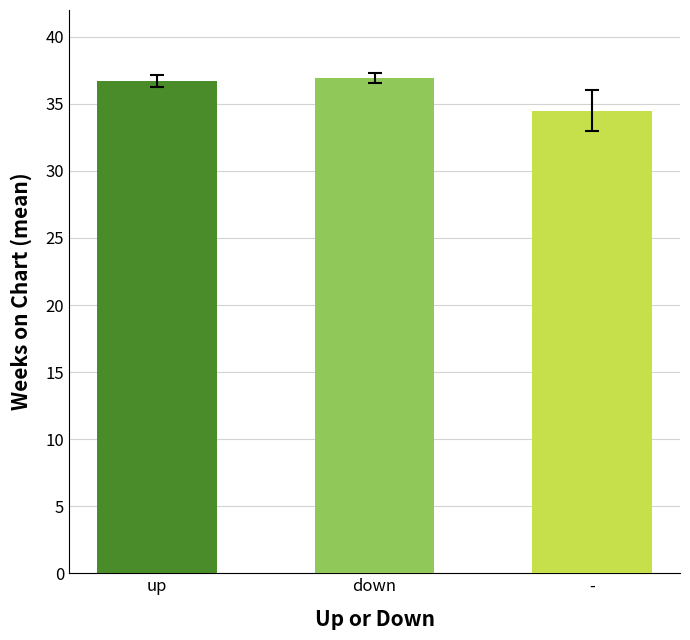

Between up and -, which is larger?

up